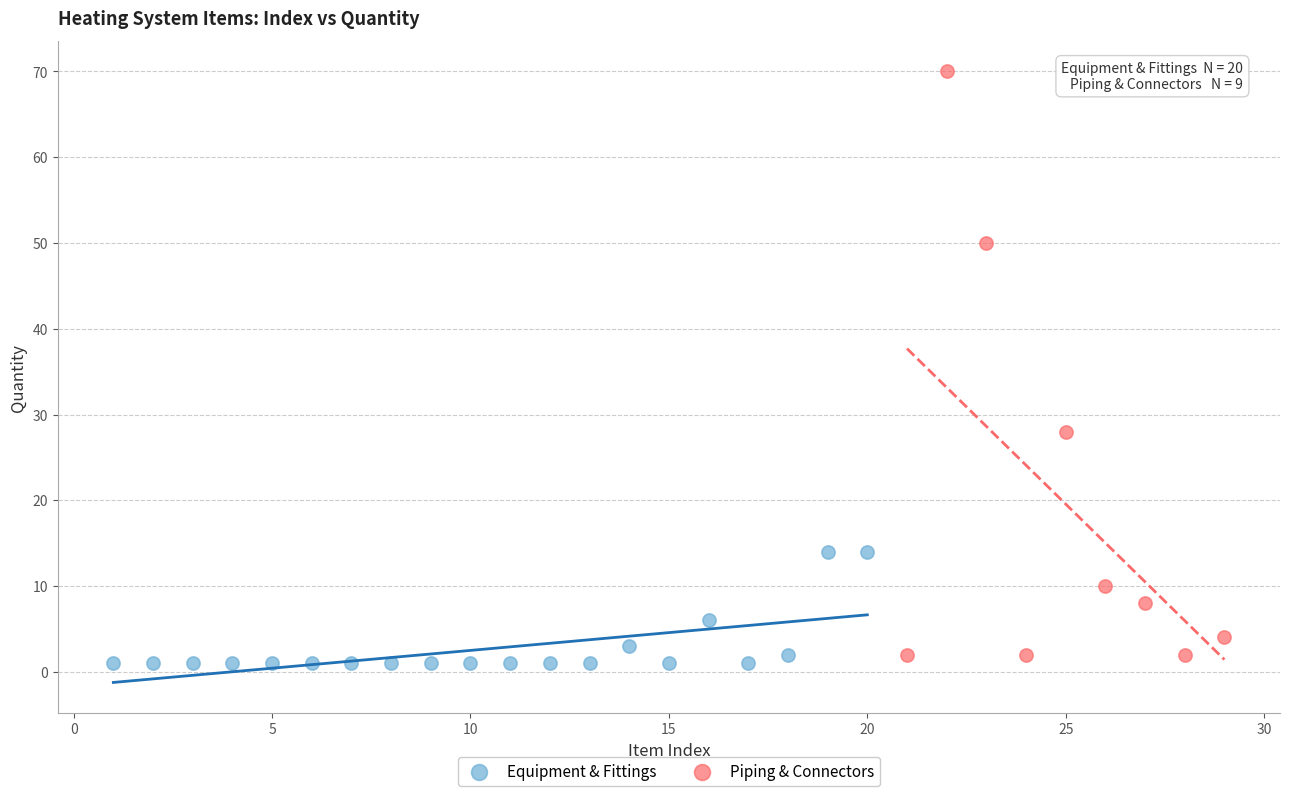

What are all the series names shown in the legend?

Equipment & Fittings, Piping & Connectors